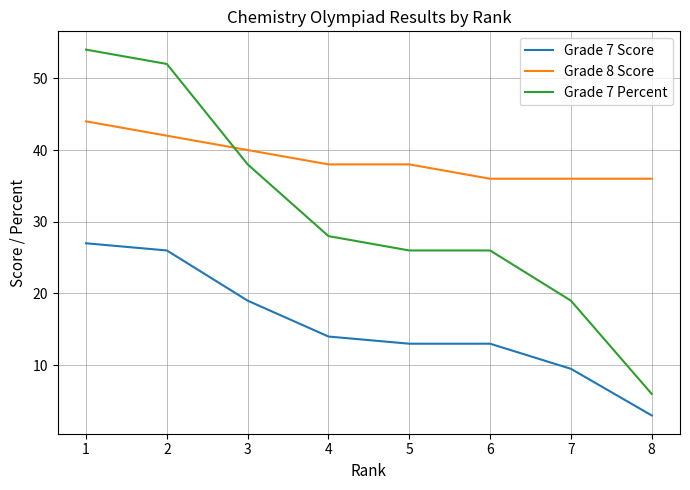

True or false: Grade 7 Score has more than 1 points higher than both neighbors.

False